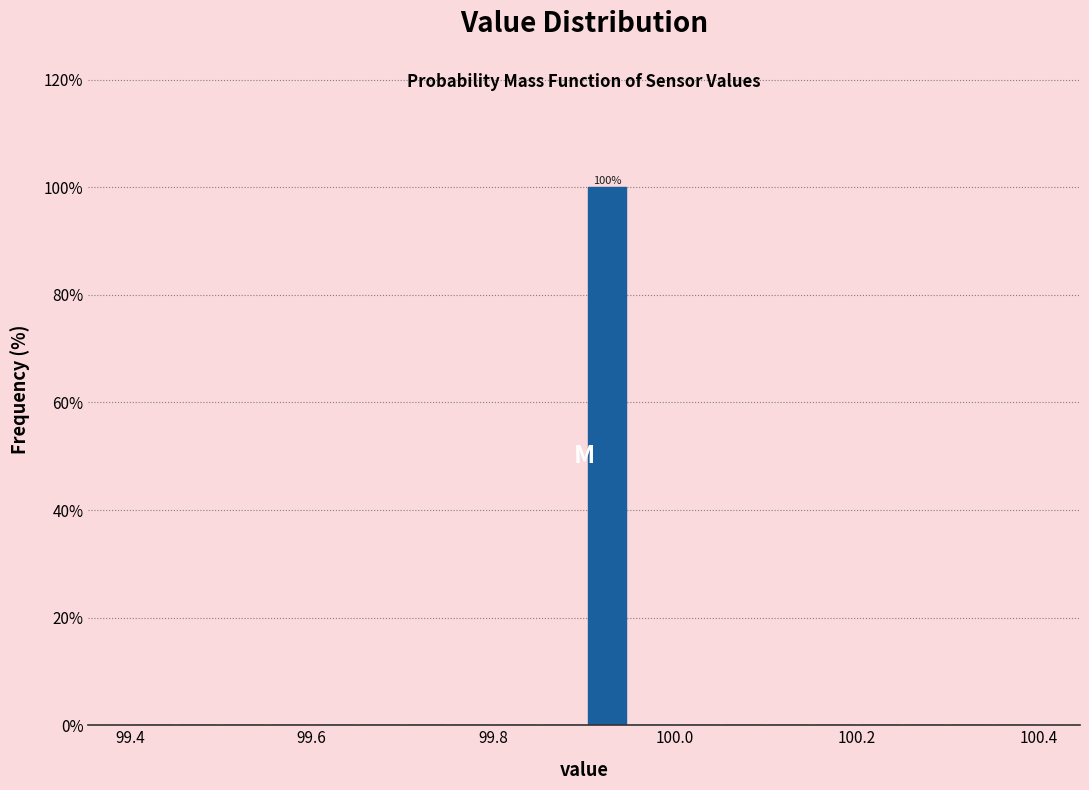

Around what value on the x-axis is the tallest bar? Give the approximate position of its centre, as read against the axis.

99.92